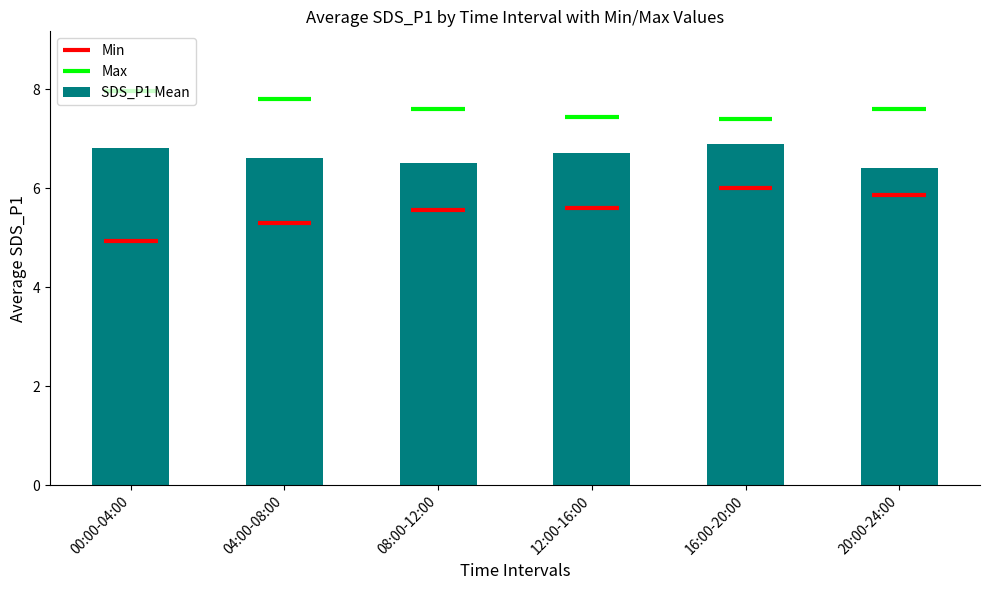

The value at 16:00-20:00 is 6.9. True or false?

True